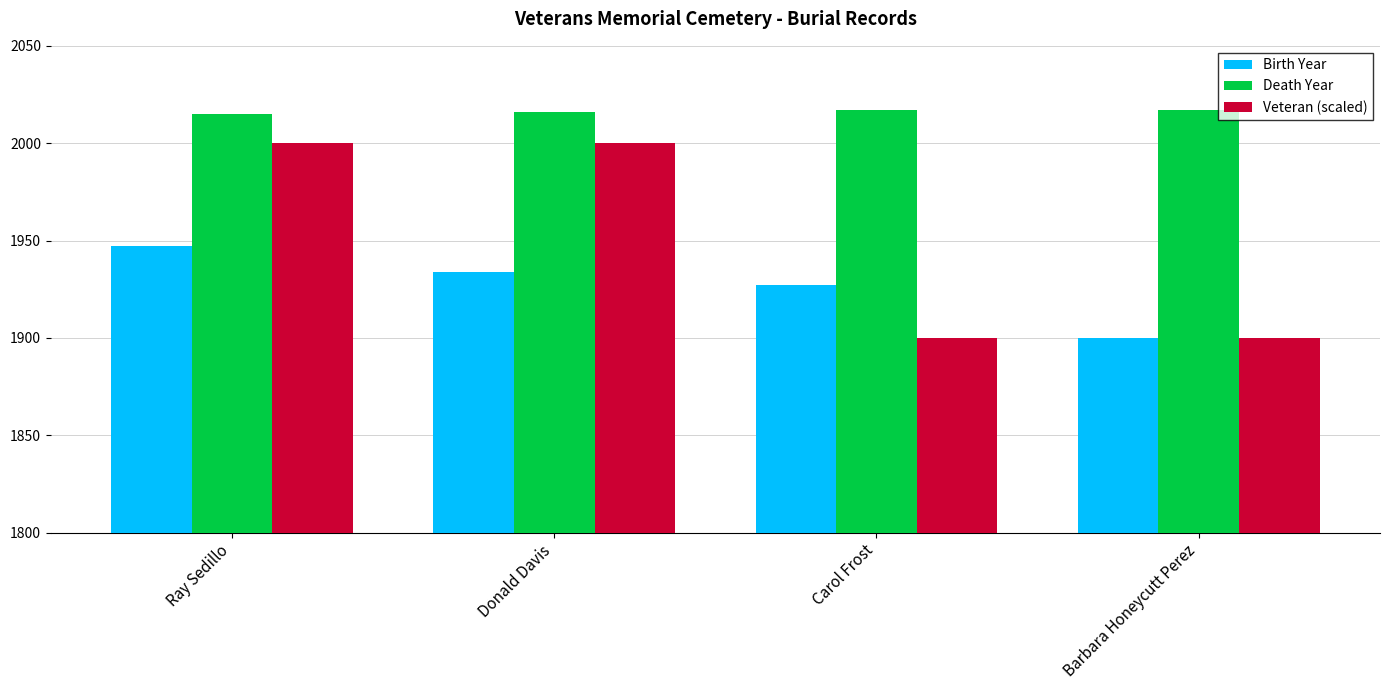

The Veteran (scaled) series shows 1900 at Barbara Honeycutt Perez. True or false?

True